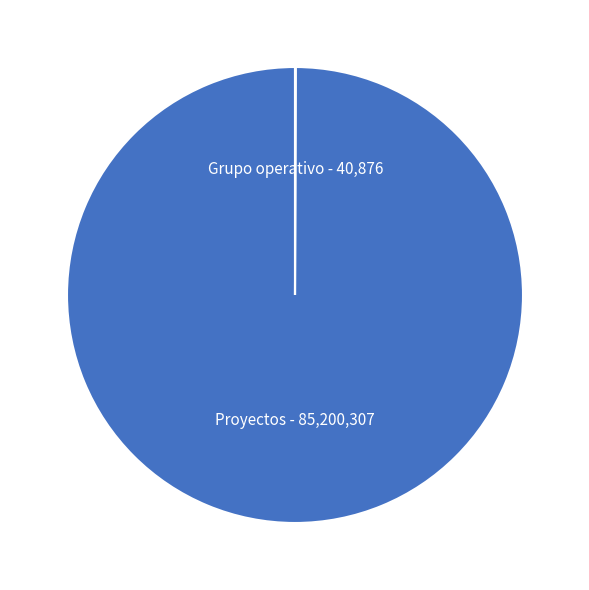

Does any single category account for the majority?

Yes